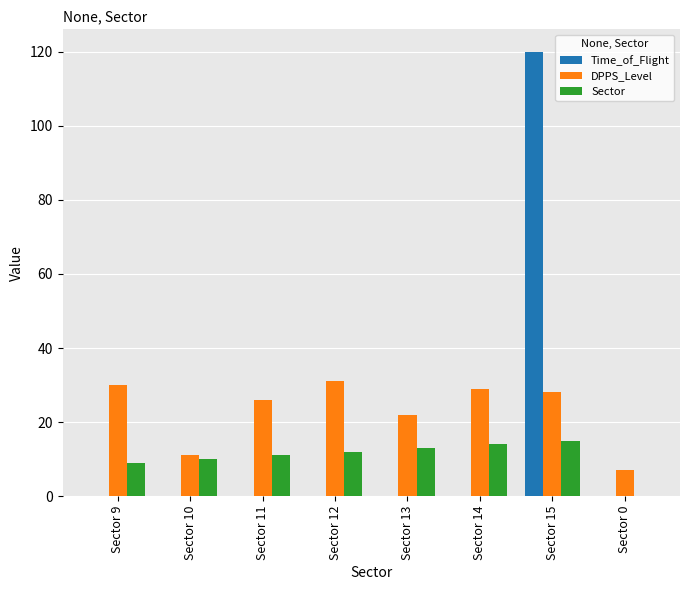

Which series has the largest total across all categories?

DPPS_Level